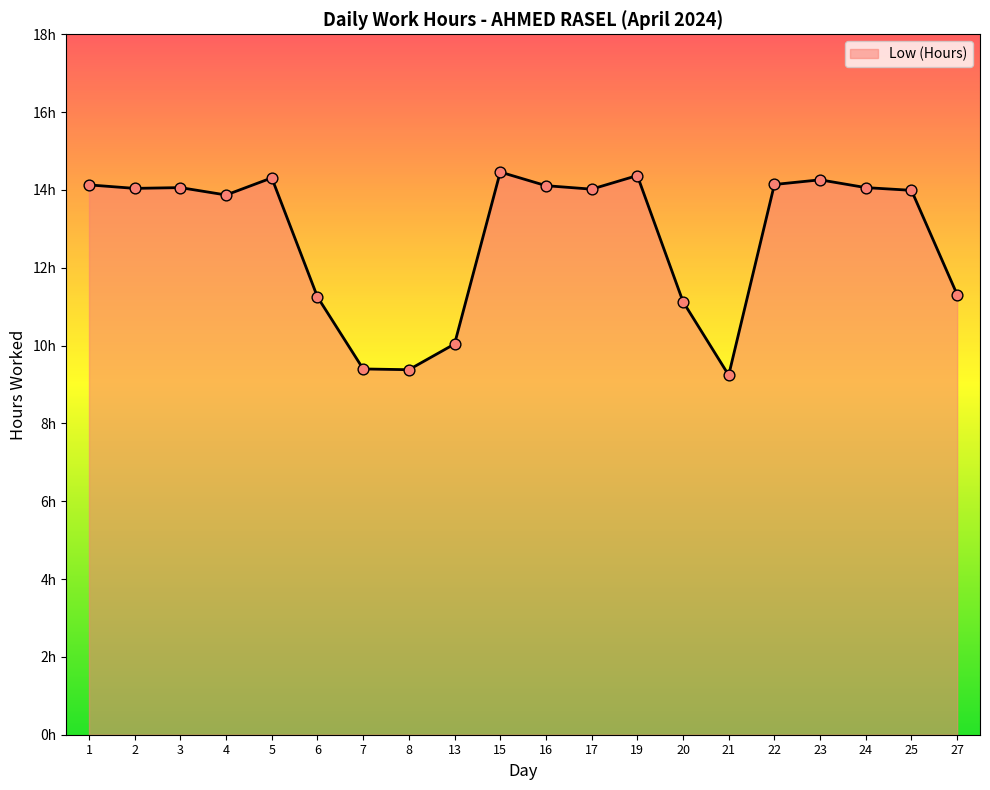

Is this an area chart (filled region under the line)?

Yes